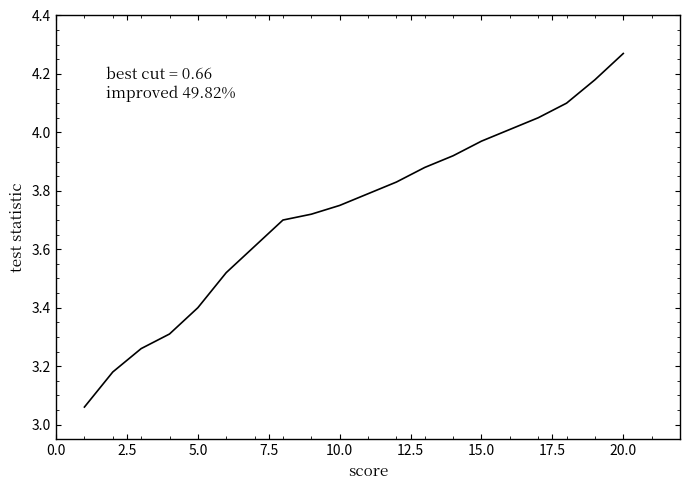

Does the chart display data point markers on the line(s)?

No